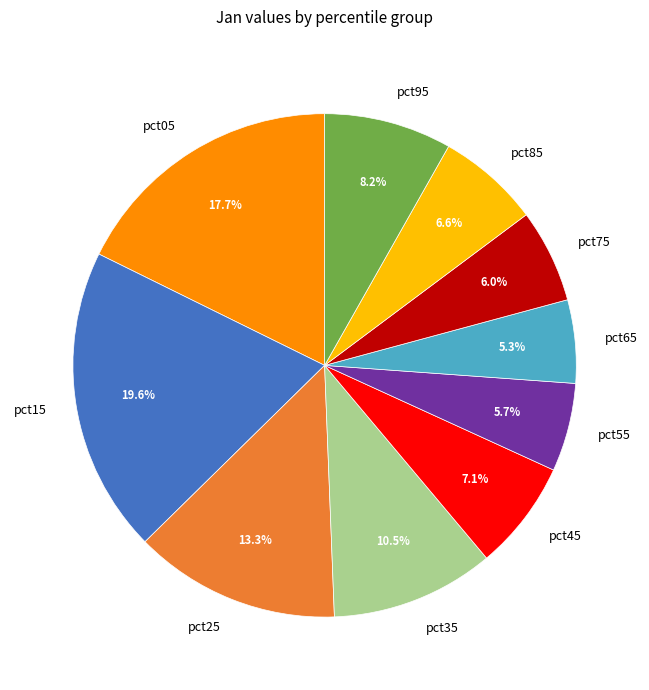

Approximately how many times larger is the value at pct65 compared to pct25?

0.4